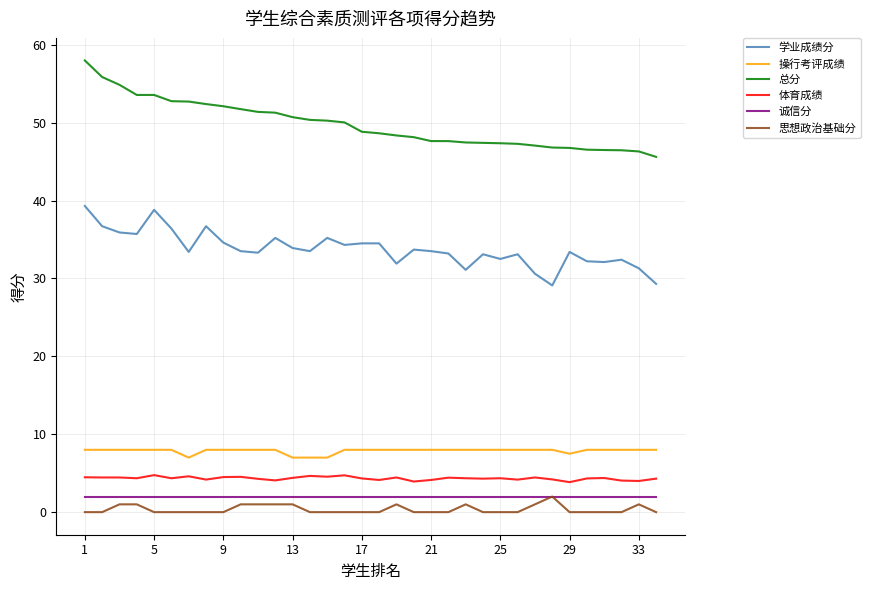

What is the maximum value shown in the chart?

58.0